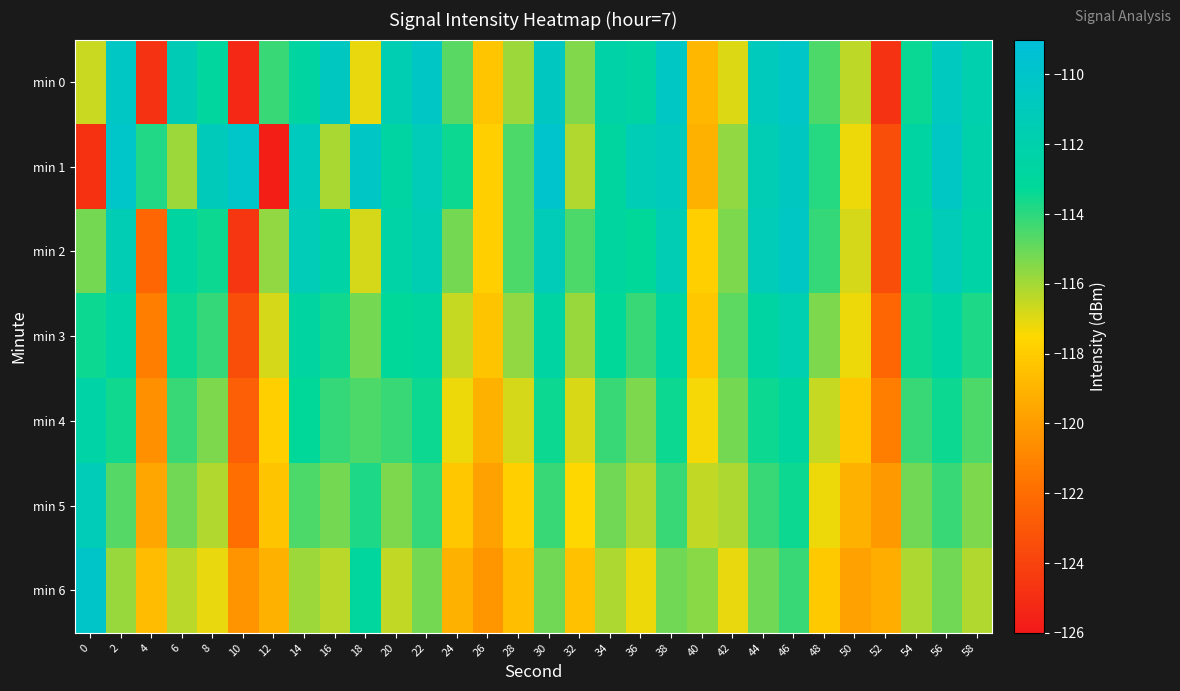

Which series has the largest range (max minus min)?

min 1